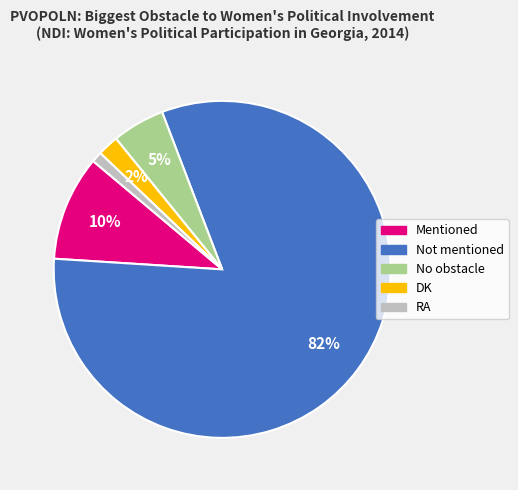

True or false: No obstacle accounts for 5% of the total.

True